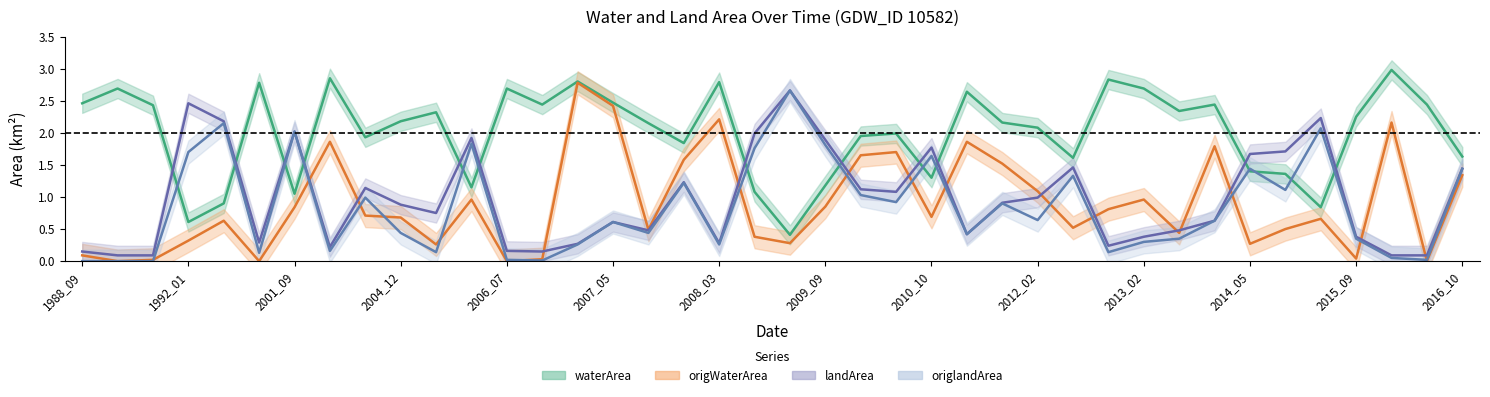

Which has a higher value, 2010_10 or 2014_06?

2014_06